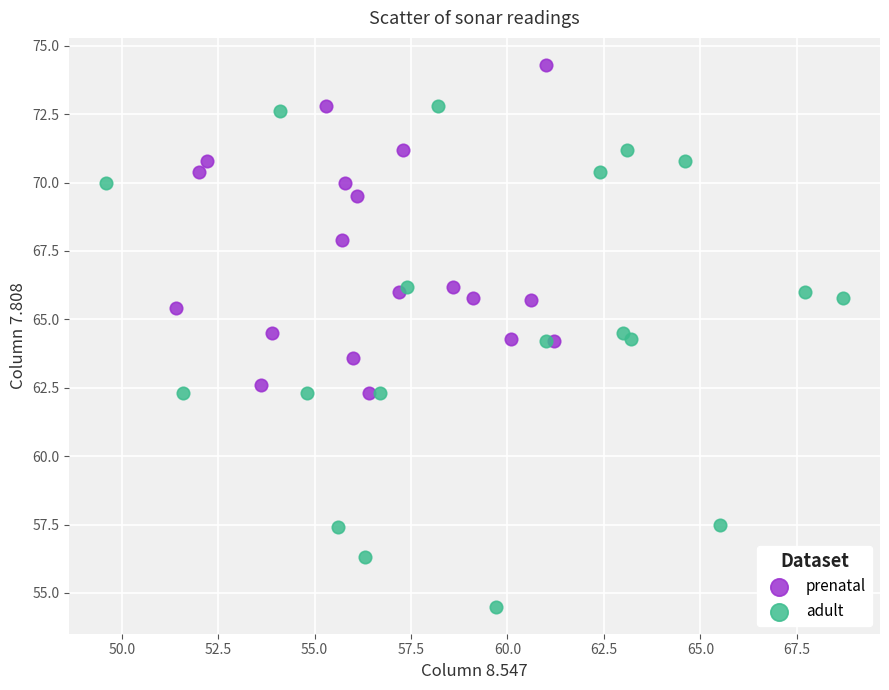

Which series contains the highest Y value?

prenatal